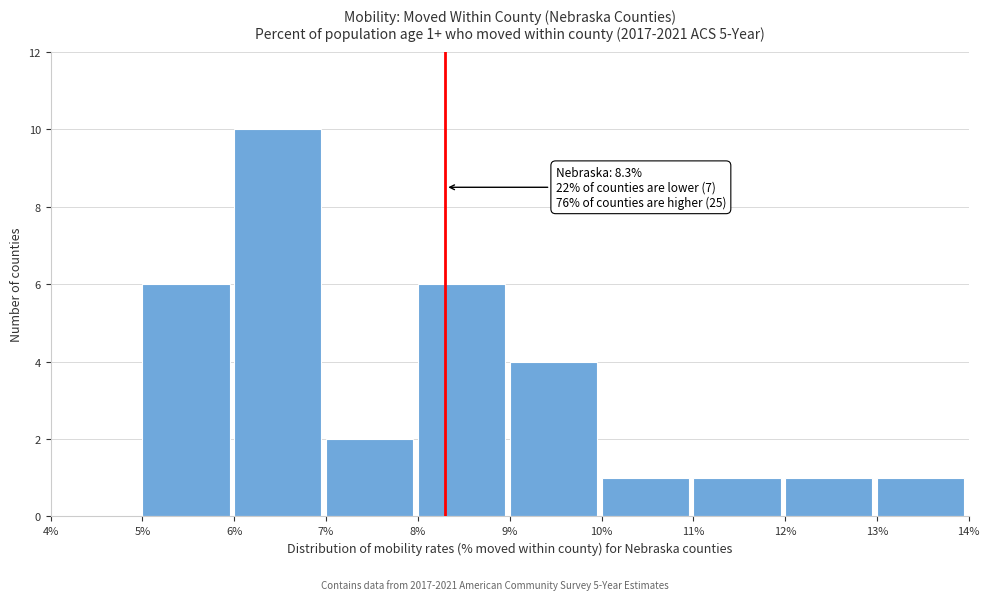

Which range on the x-axis has the tallest bar?

6% to 7%